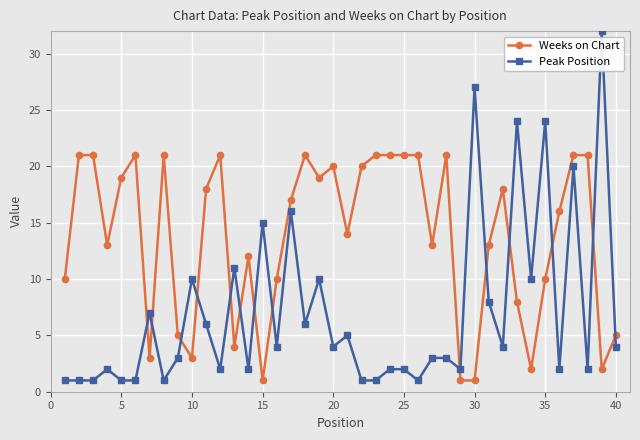

How many distinct data groups are displayed?

2